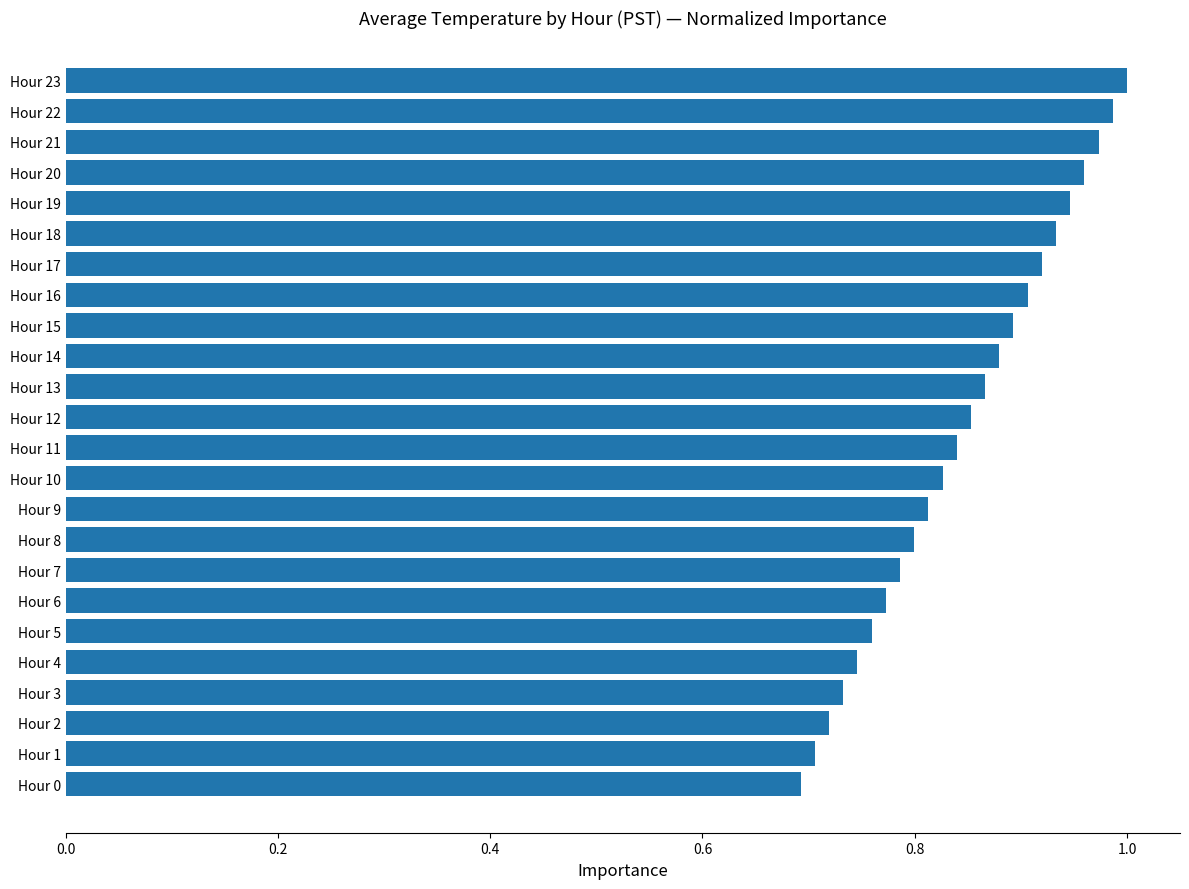

True or false: the data shows 1.0 at Hour 22.

True